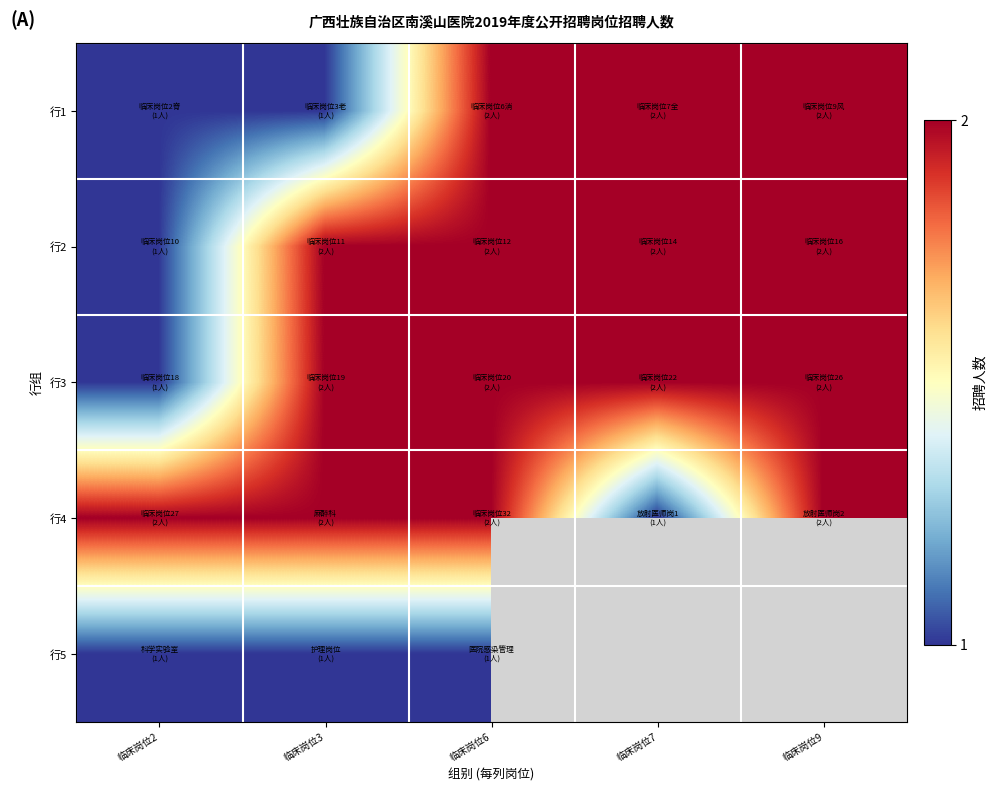

List the series in order of their peak value, highest first.

行1, 行2, 行3, 行4, 行5